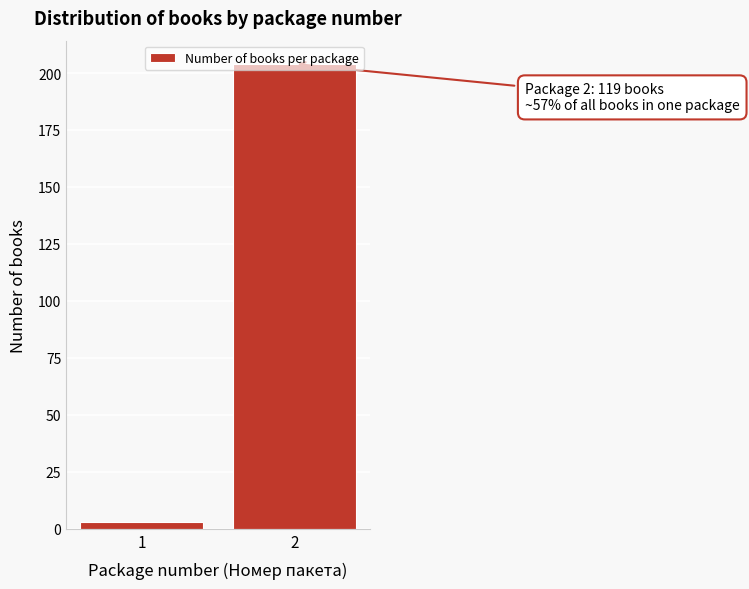

Is it true that the value at 2 is 346?

False